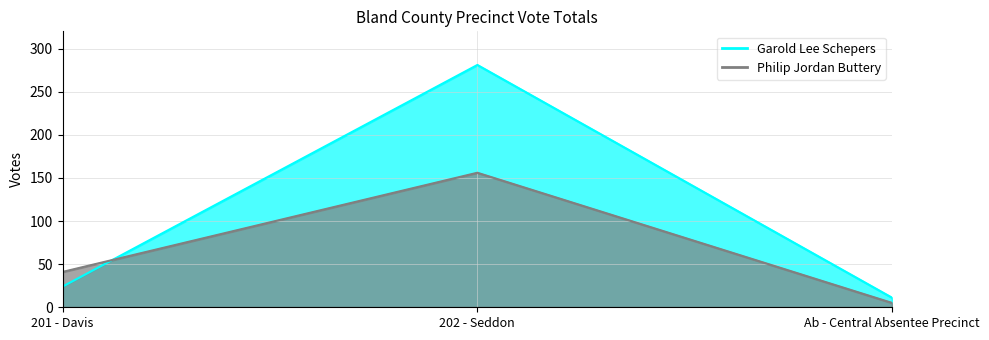

What is the lowest value of the Garold Lee Schepers series?

11